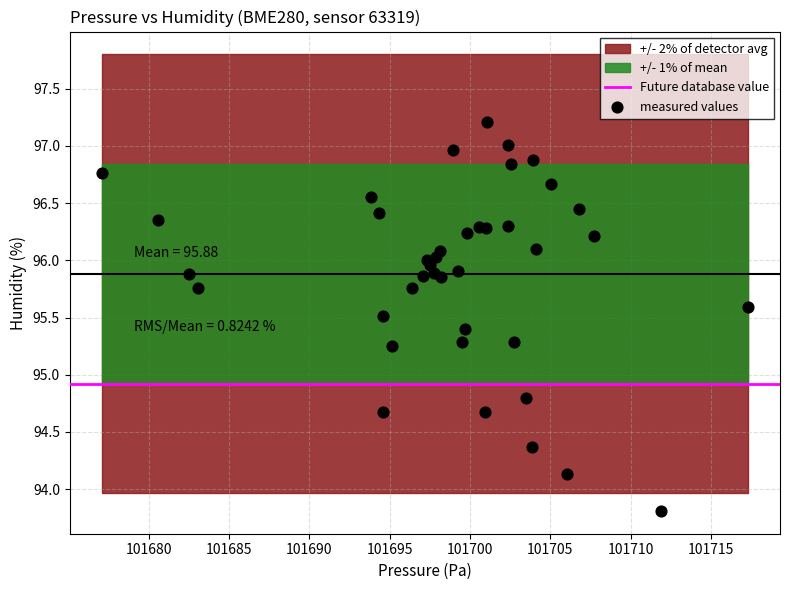

What Y value in the scatter plot is closest to 95?

94.8